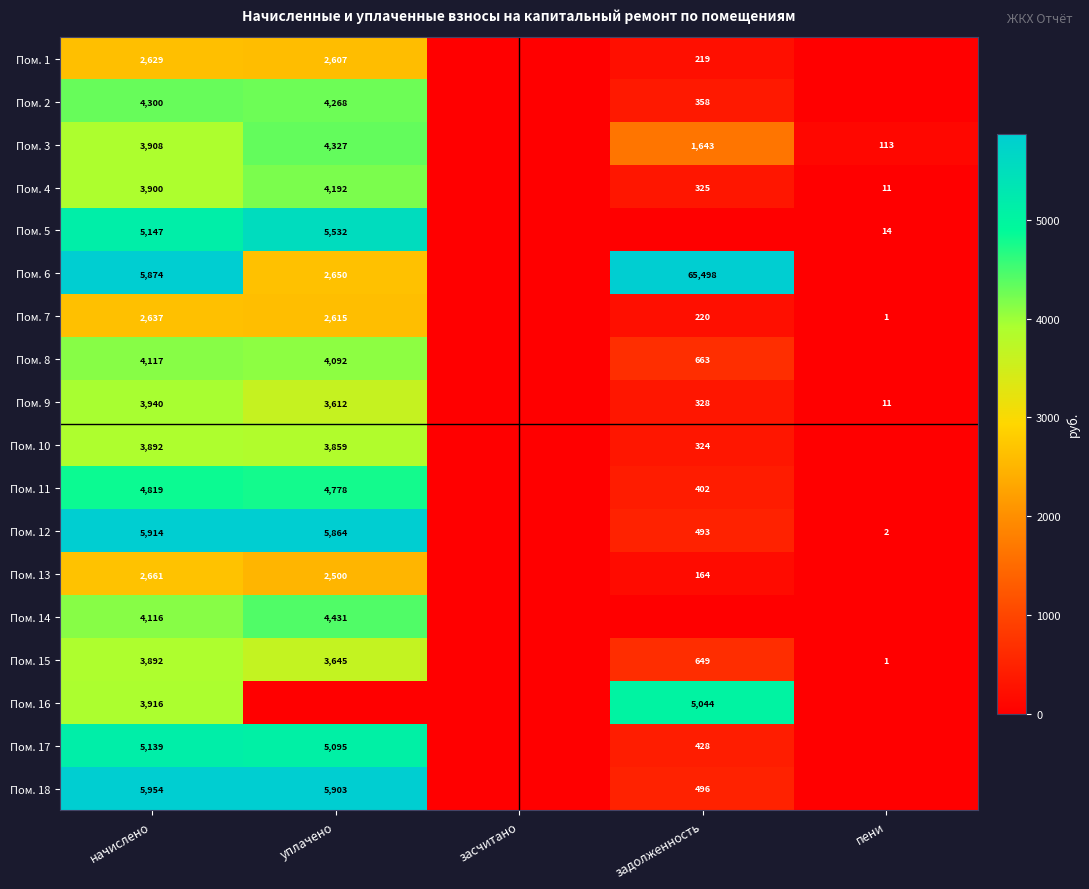

What is the sum of the Пом. 5 values at уплачено and пени?

5546